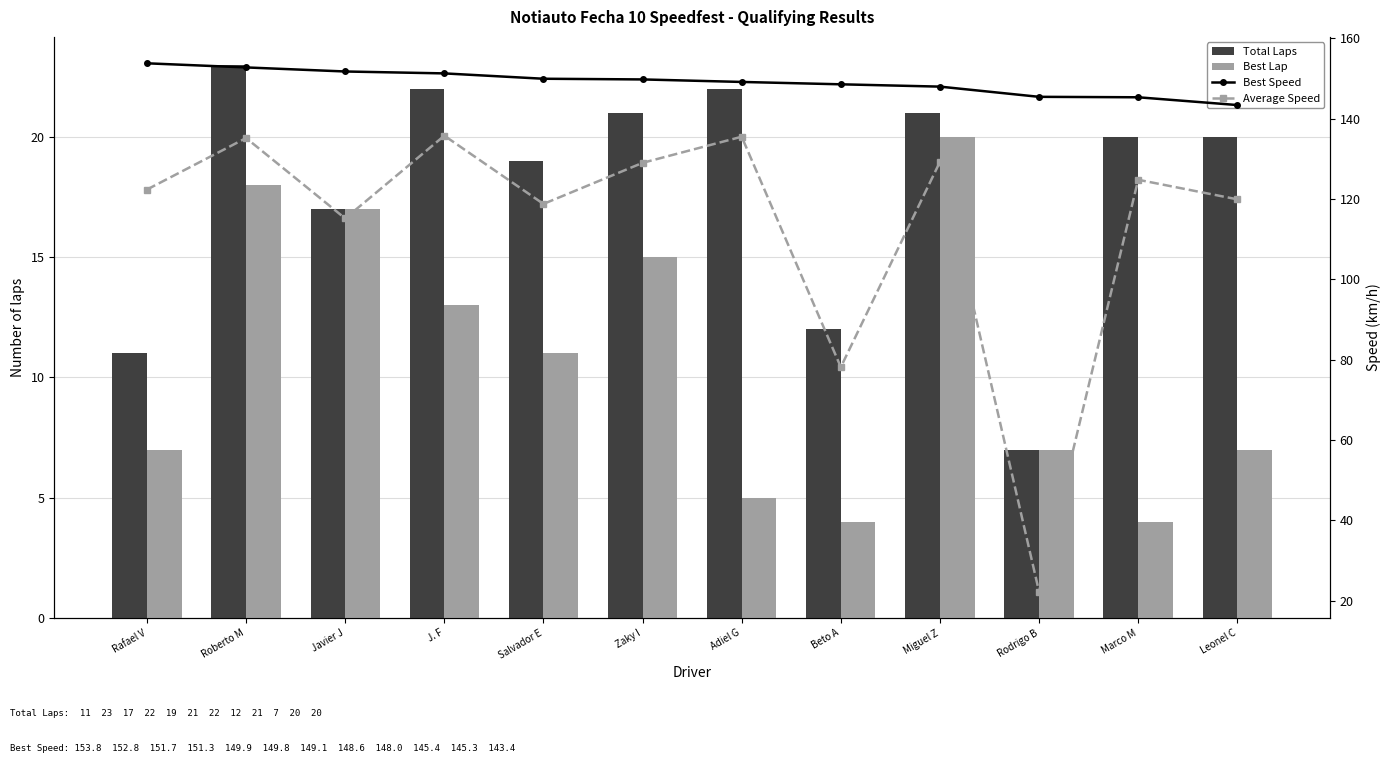

What is the label of the 5th bar from the left?

Salvador E